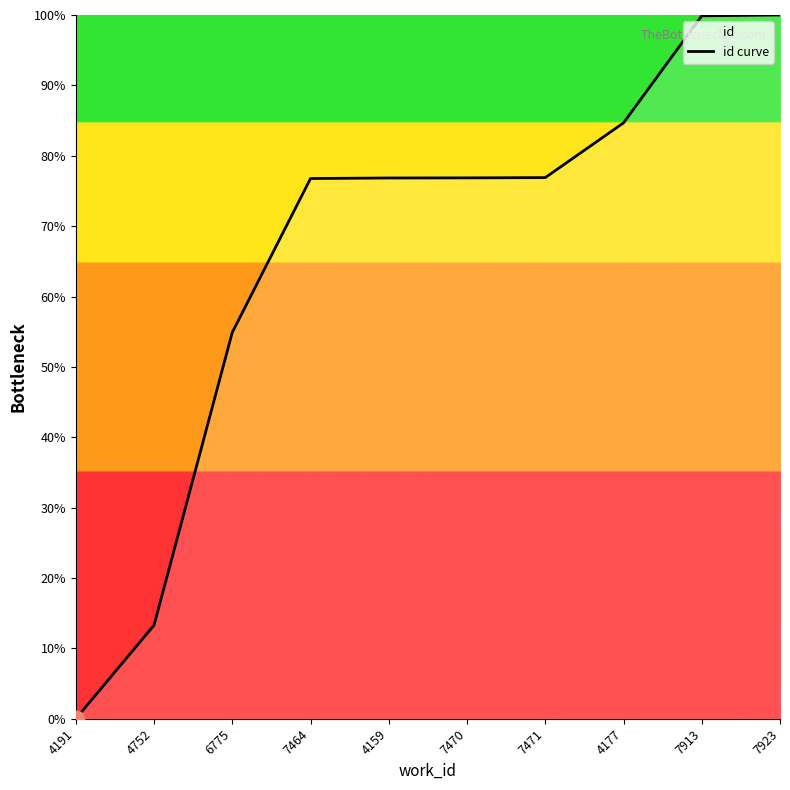

Is it true that the value at 4752 is 4.2?

False